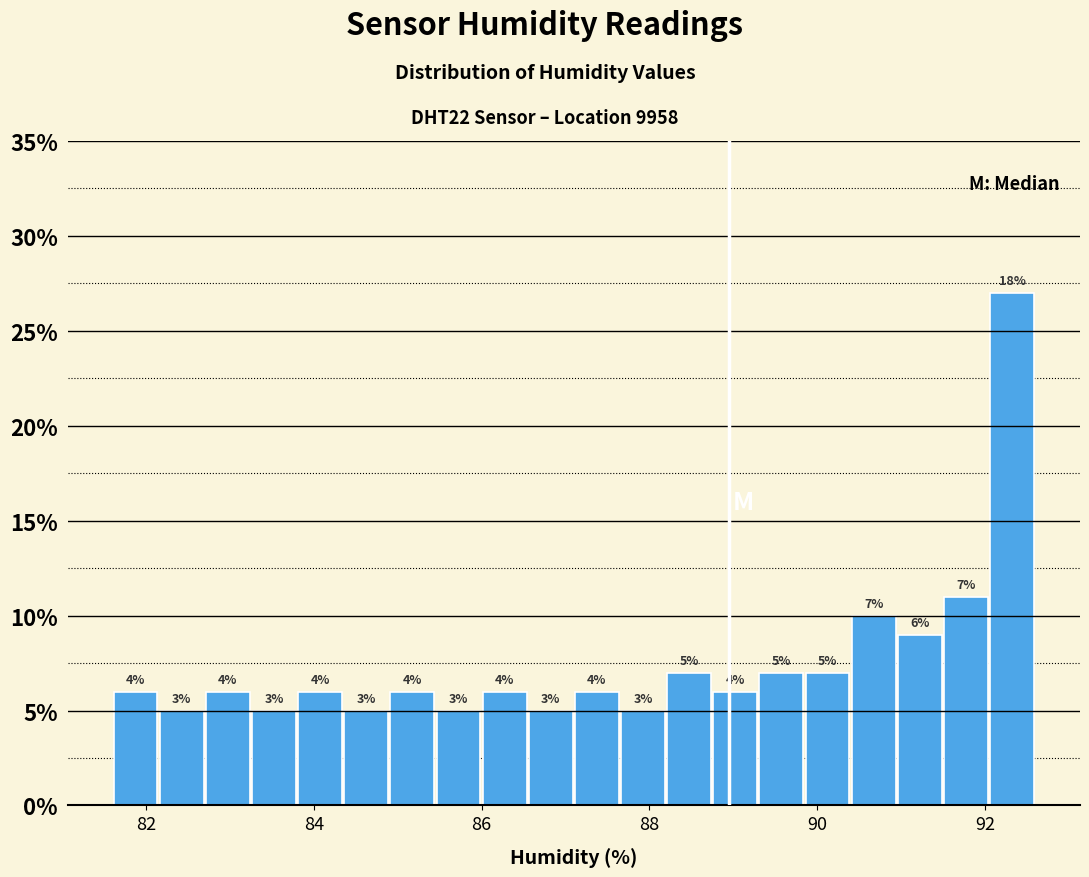

Read against the x-axis, roughly where is the centre of the tallest bar?

92.4